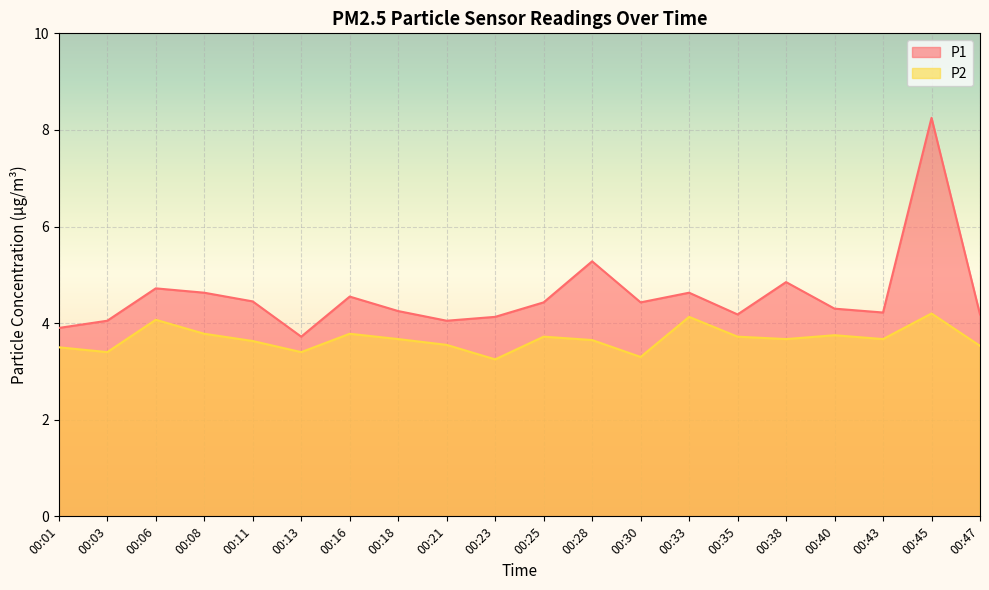

What is the maximum value for P2?

4.2